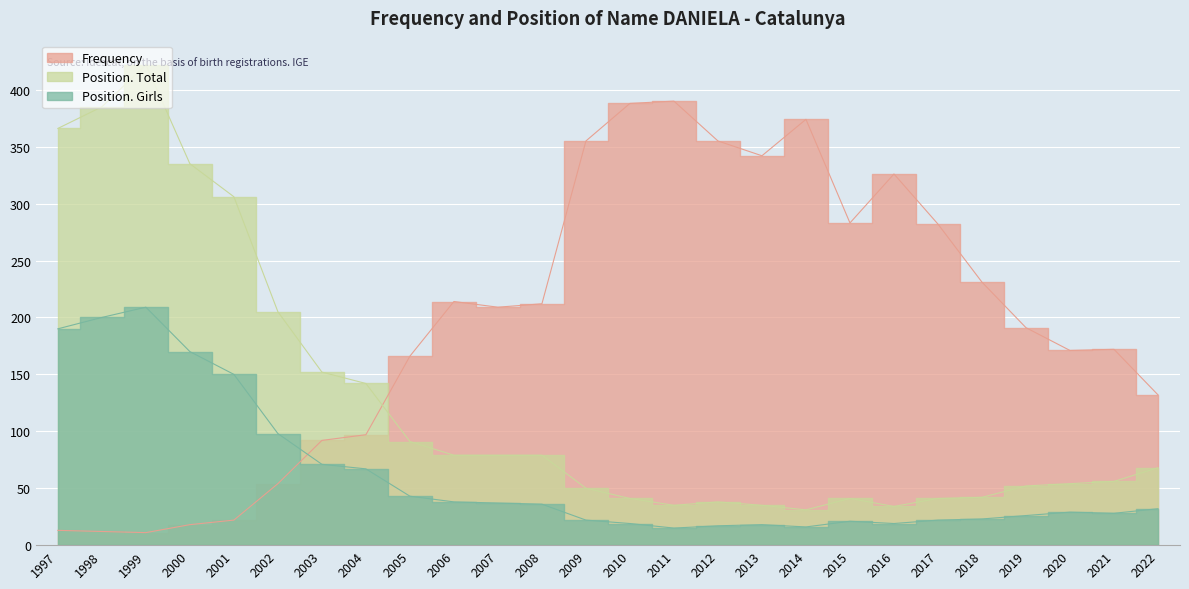

What is the difference between the highest and lowest values at 2010?

369